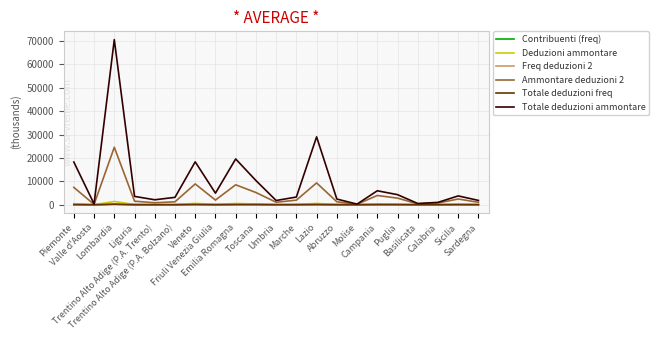

Which series has the largest total across all categories?

Totale deduzioni ammontare